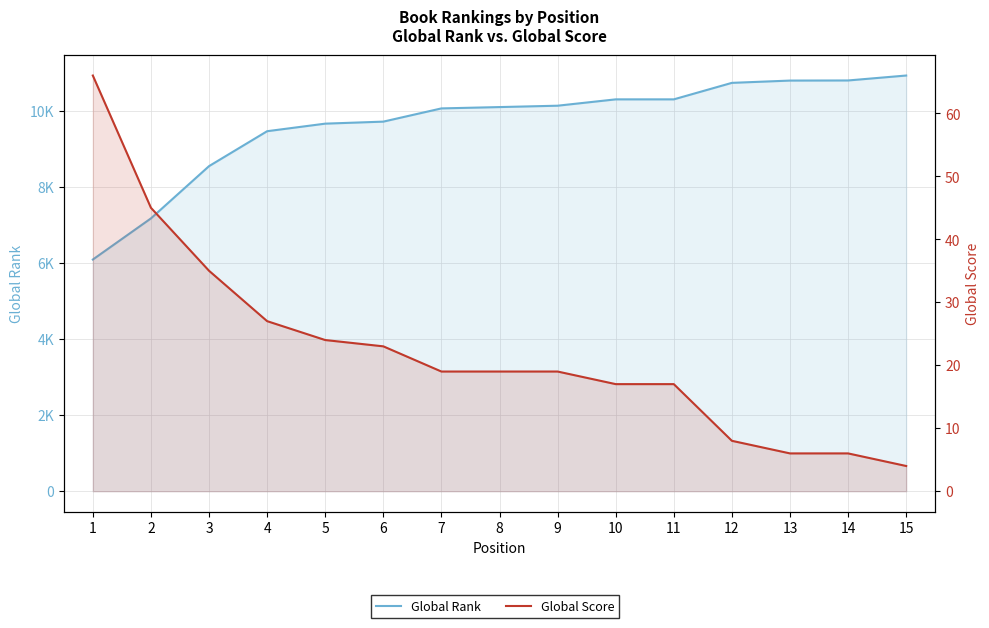

What are all the series names shown in the legend?

Global Rank, Global Score